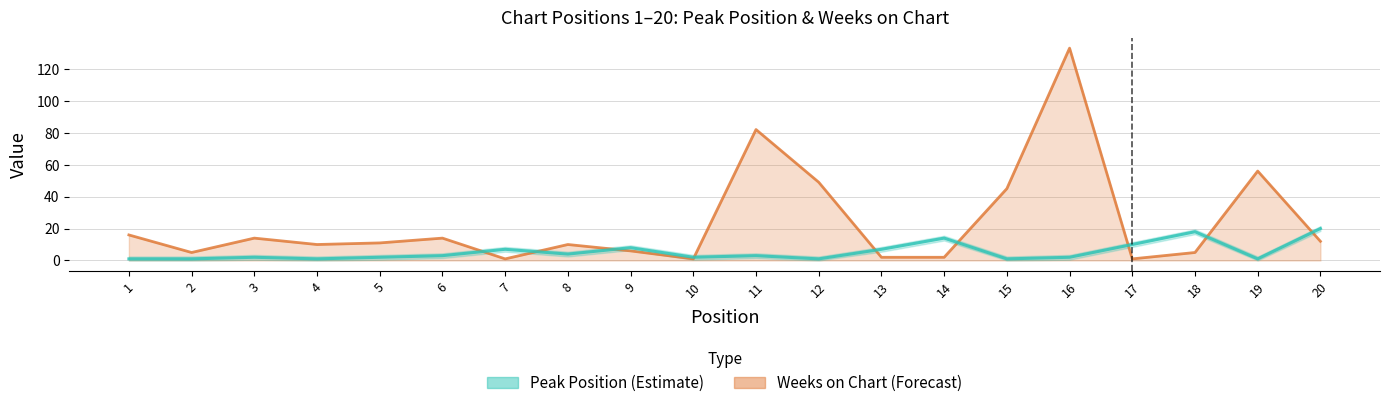

What is the difference between the maximum and minimum values in the Peak Position series?

19